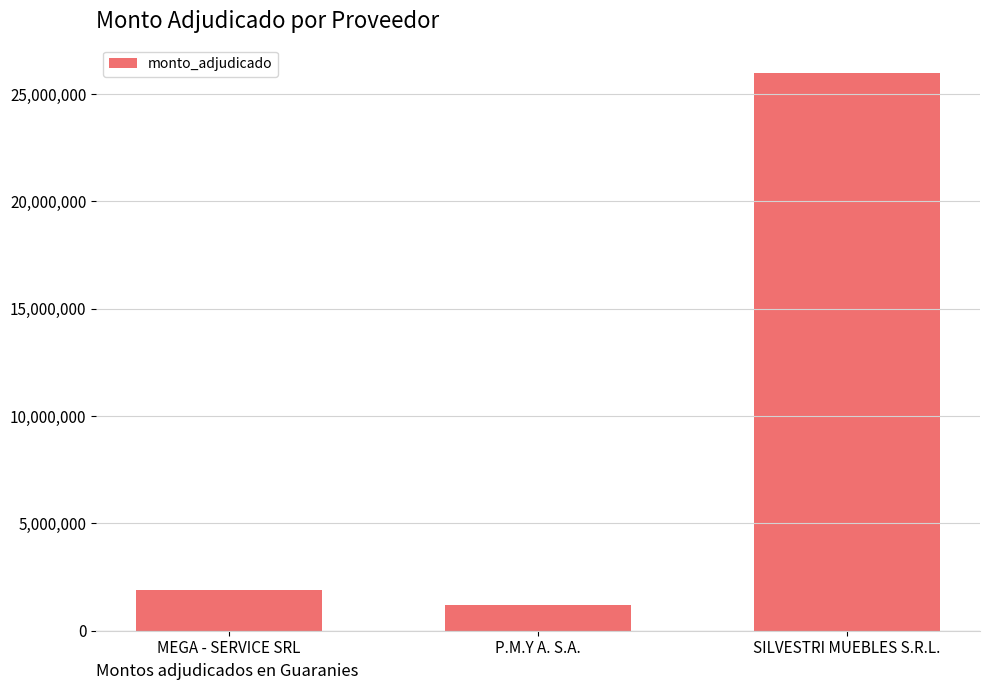

Which has a higher value, MEGA - SERVICE SRL or P.M.Y A. S.A.?

MEGA - SERVICE SRL